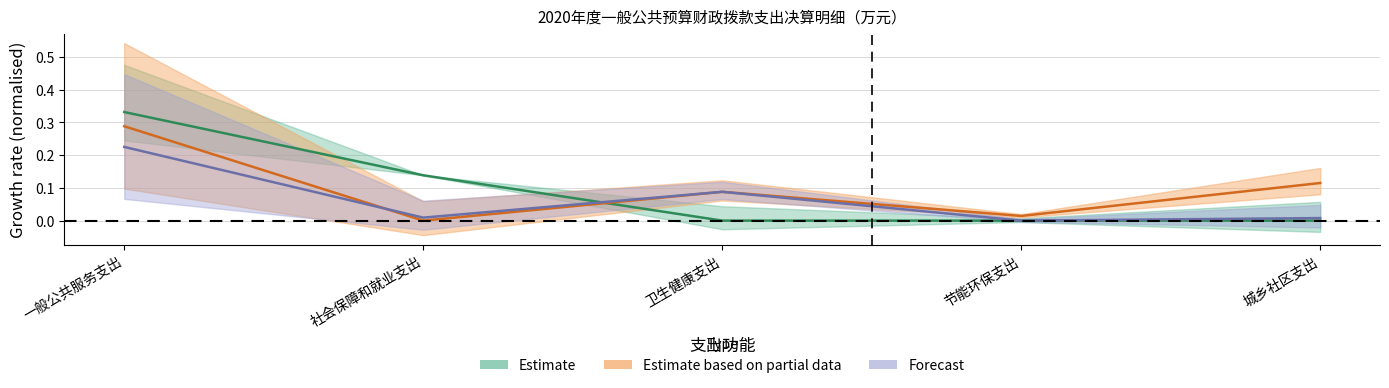

What is the difference between the highest and lowest values at 一般公共服务支出?

0.1